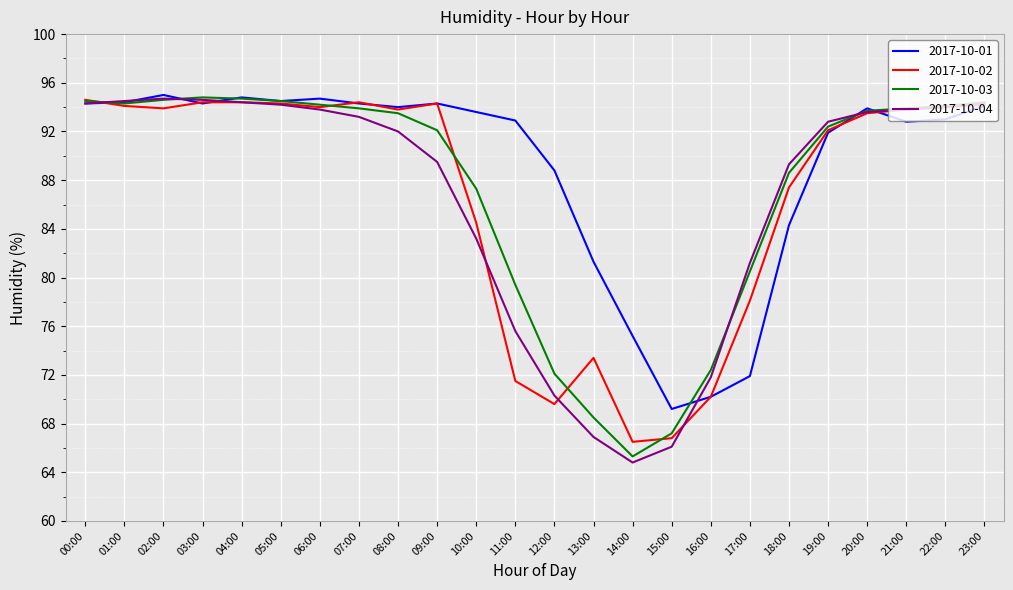

Which series has the largest range (max minus min)?

2017-10-04